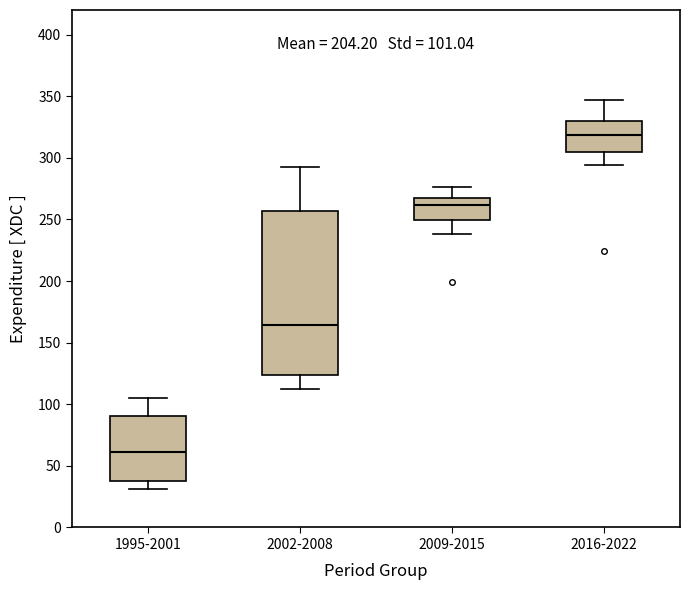

Which box has the highest median line?

2016-2022